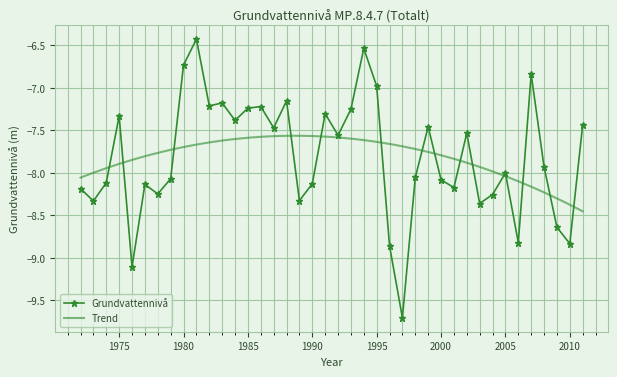

Which label corresponds to the largest value in the chart?

1981